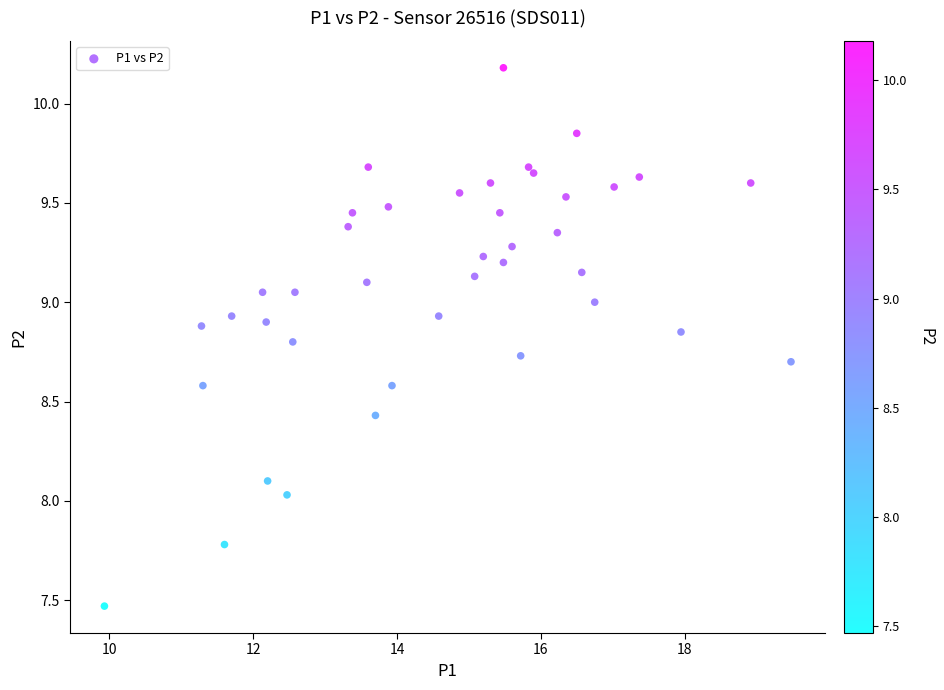

What is the range of Y values (max minus min)?

2.7